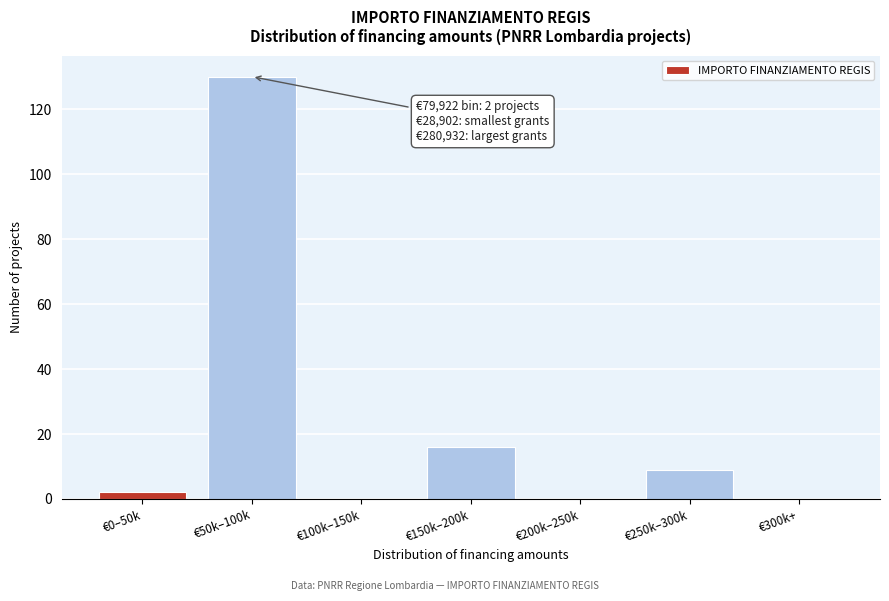

Reading right to left, extract all data points from this chart.

€300k+=0	€250k–300k=9	€200k–250k=0	€150k–200k=16	€100k–150k=0	€50k–100k=130	€0–50k=2